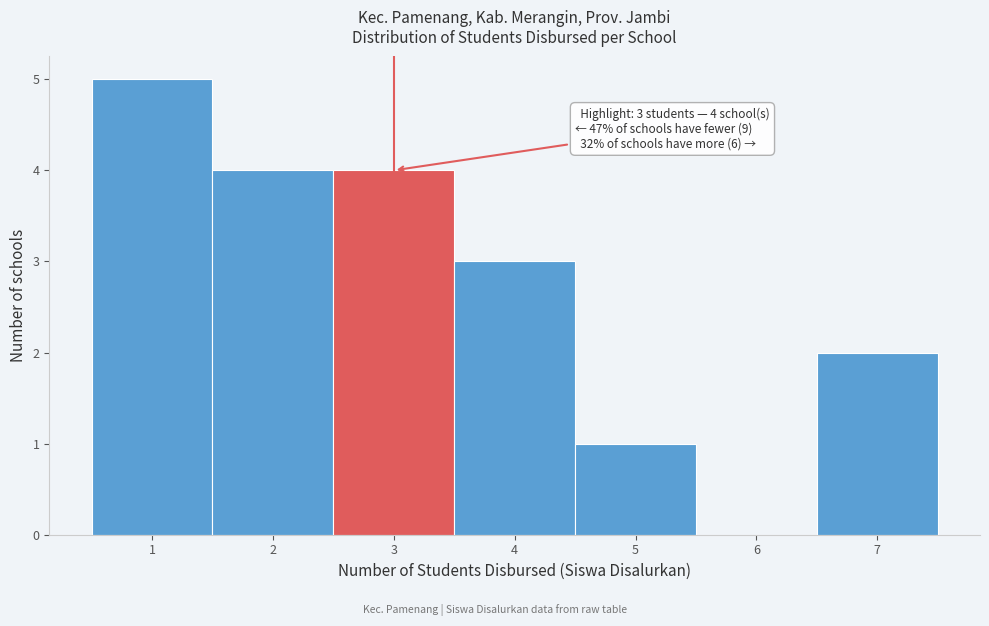

Which range on the x-axis has the tallest bar?

0.5 to 1.5